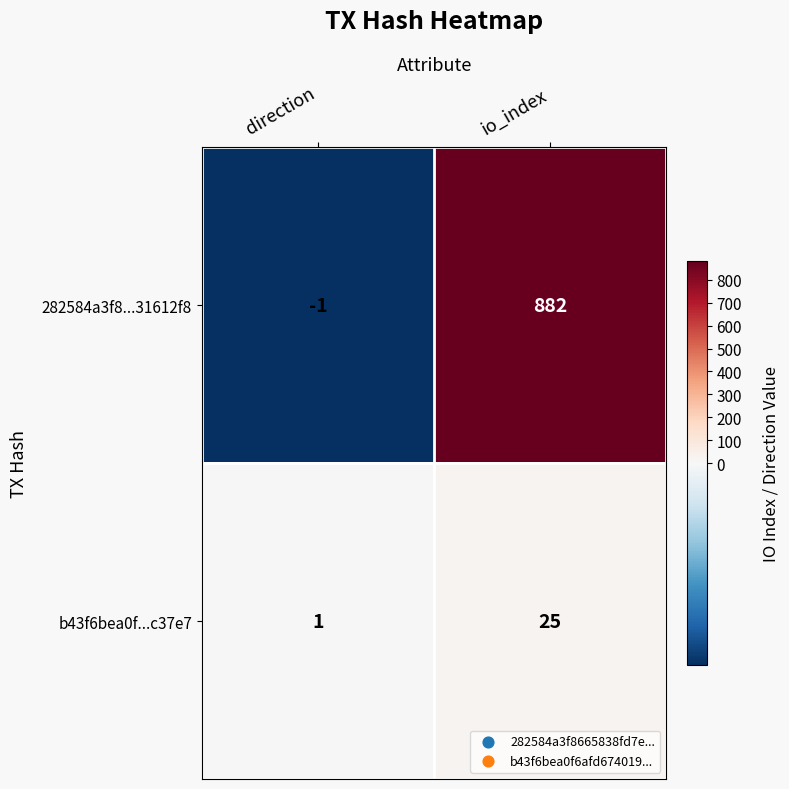

At how many categories does at least one series exceed 286?

1